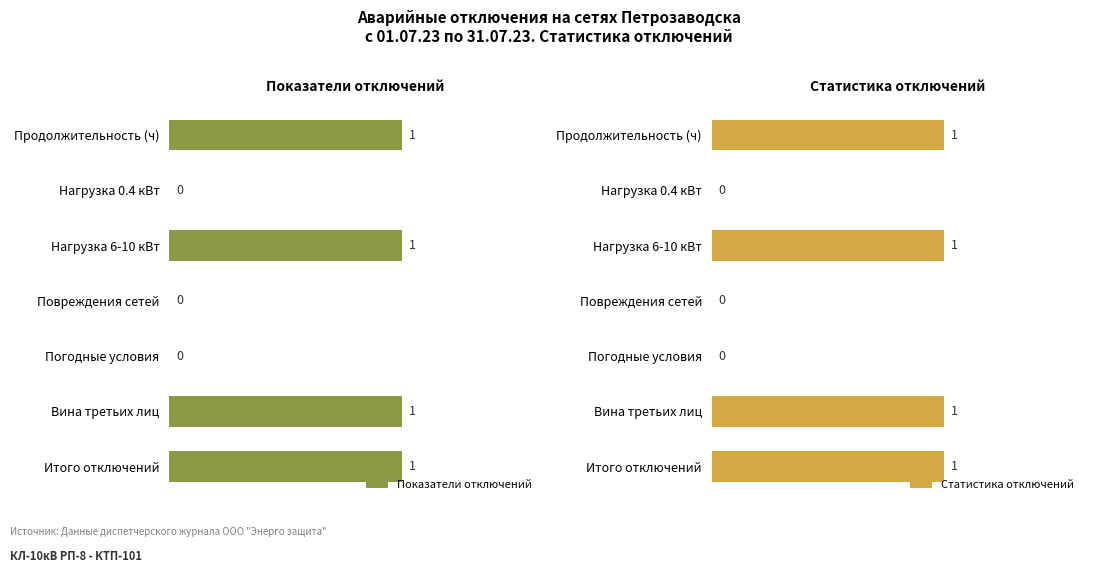

Is it true that Показатели отключений equals 1 at Вина третьих лиц?

True